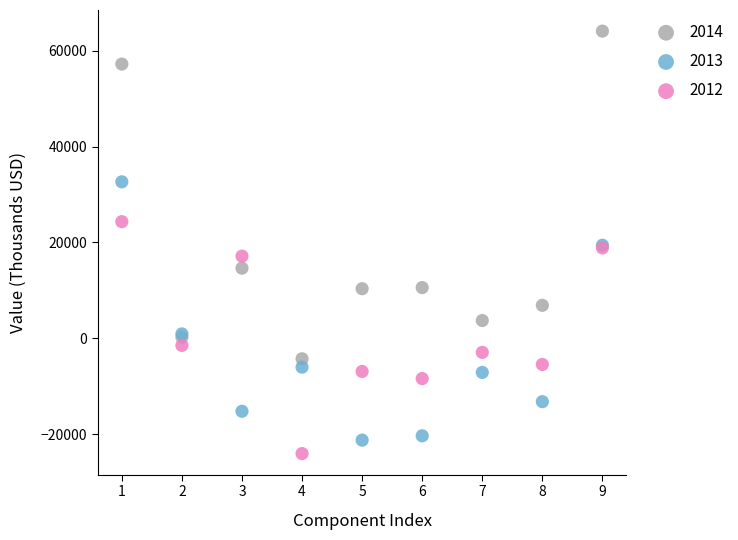

What are all the series names shown in the legend?

2014, 2013, 2012